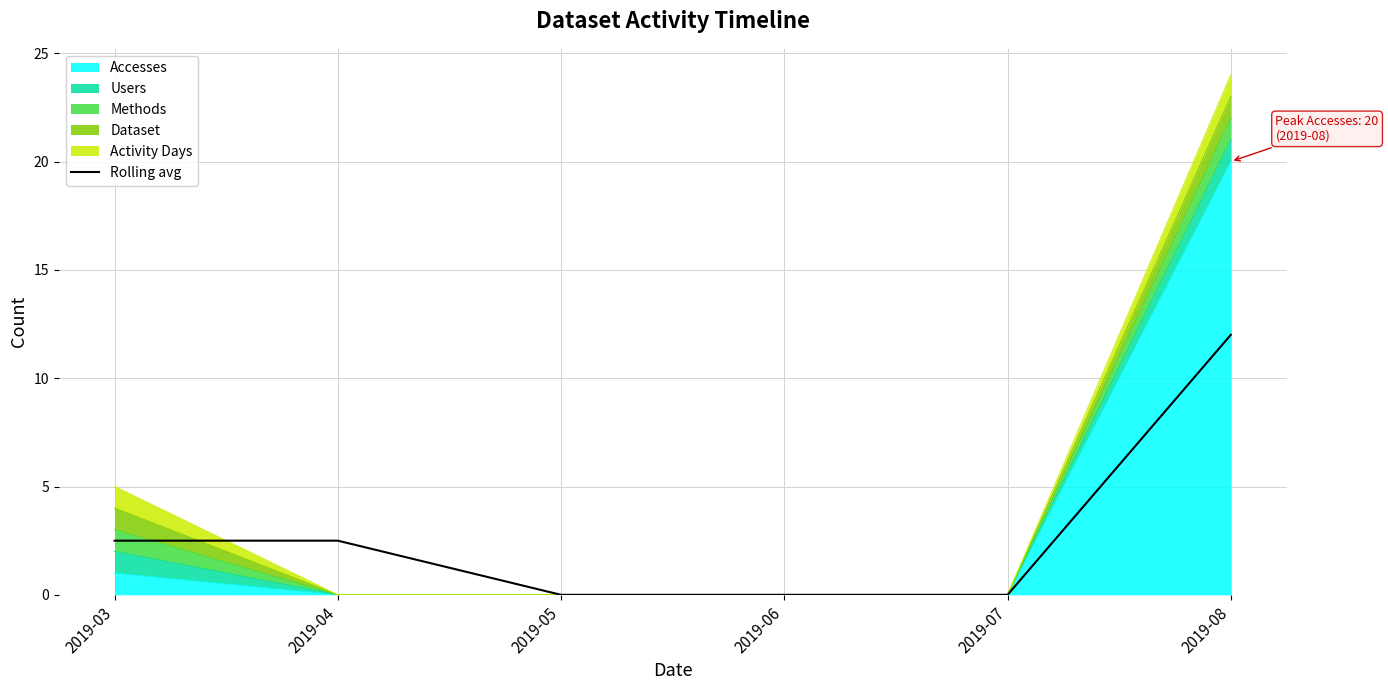

Rank the categories by value from lowest to highest.

2019-05, 2019-06, 2019-07, 2019-03, 2019-04, 2019-08